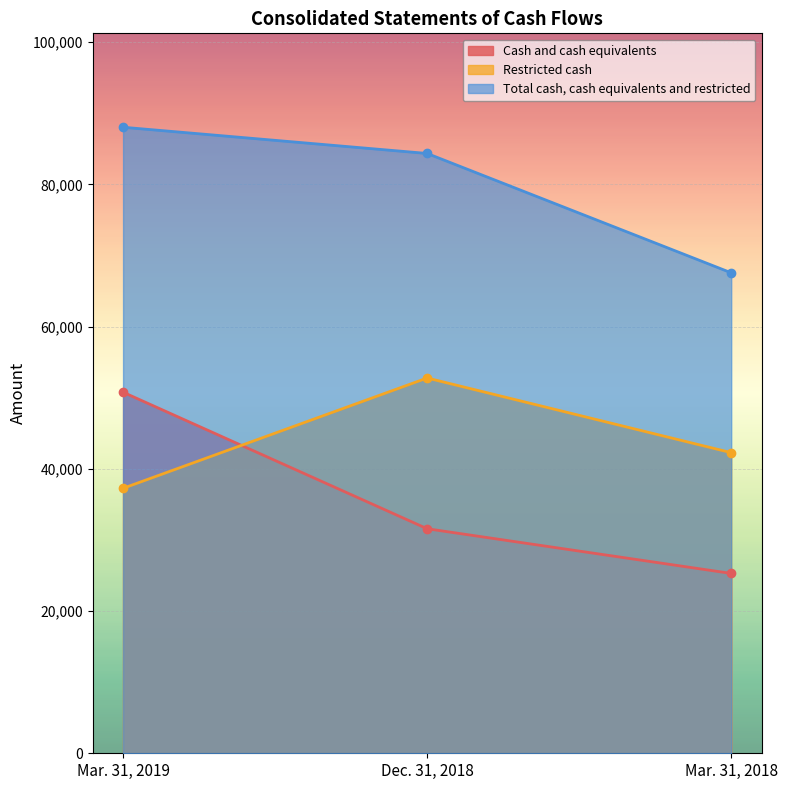

Which series has the largest range (max minus min)?

Cash and cash equivalents